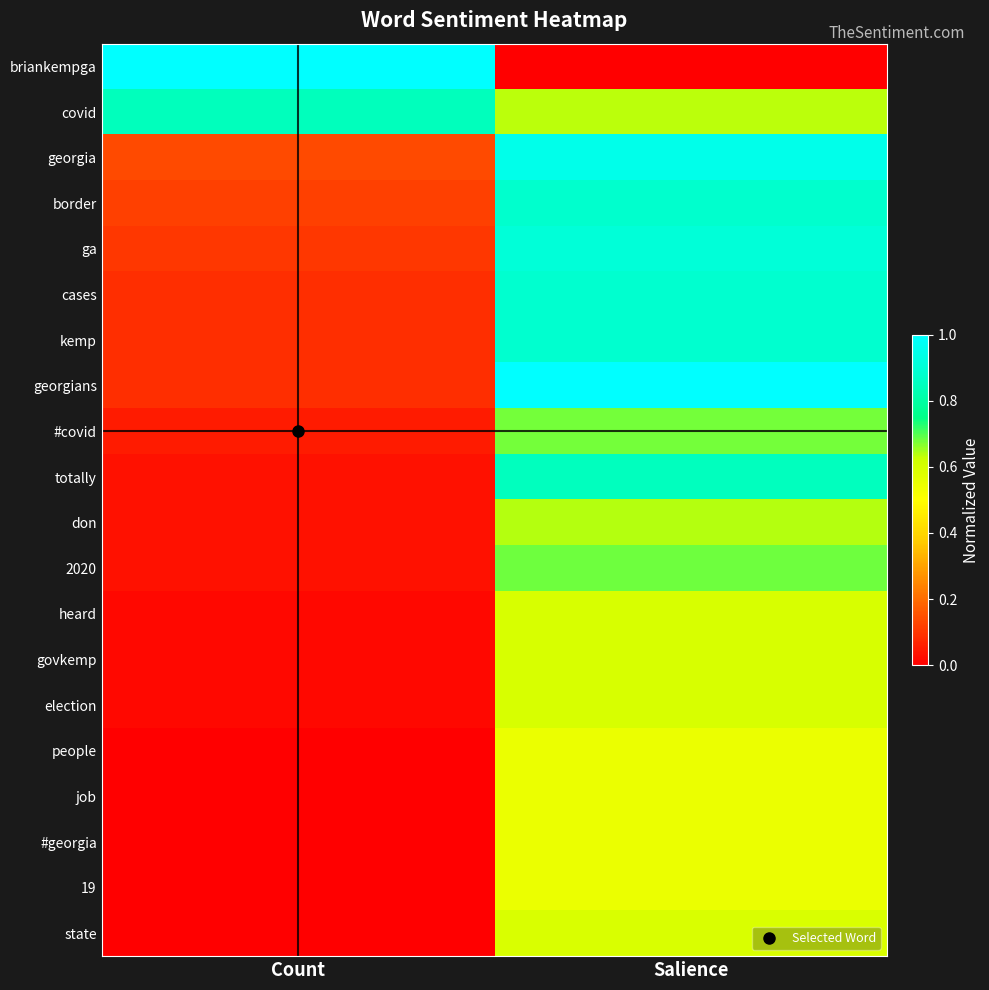

Which label corresponds to the largest value in the chart?

Count